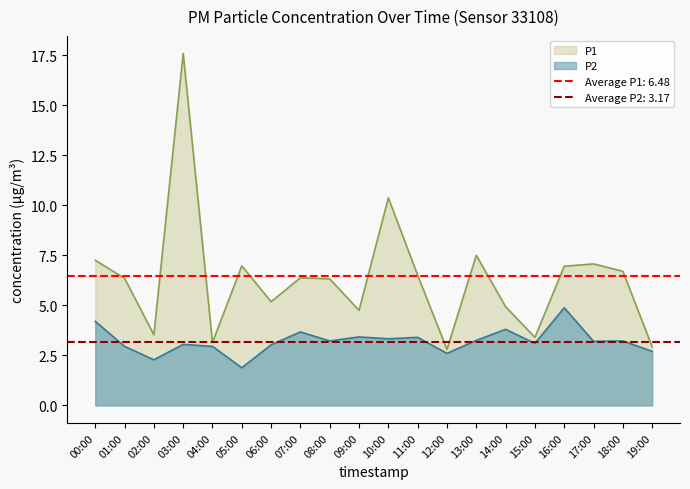

How many lines are shown in the chart?

2